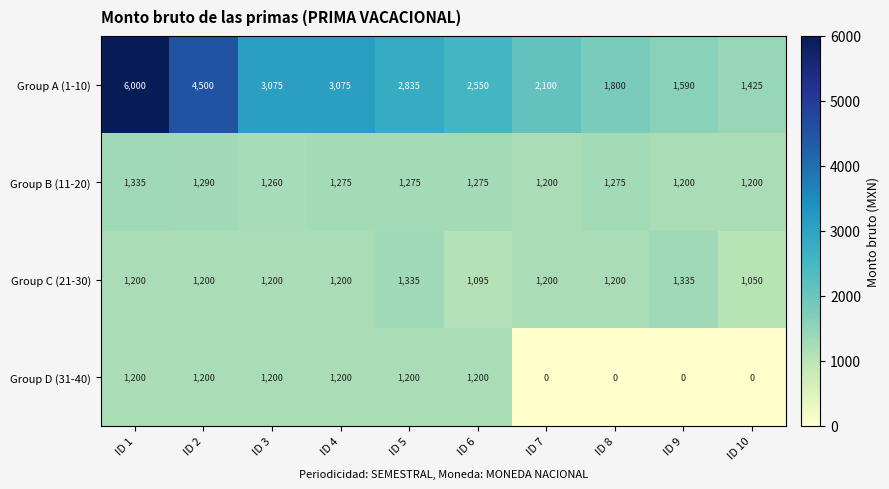

At which category is the sum across all series the highest?

ID 1